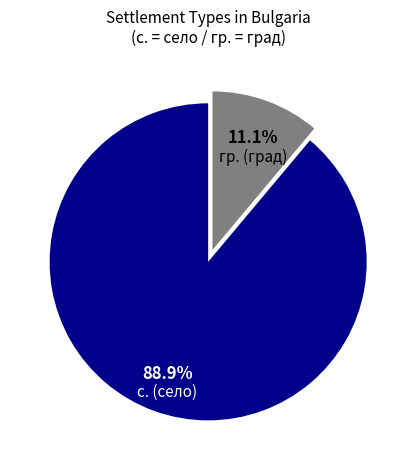

Combined, what portion of the pie is с. (село) and гр. (град)?

100.0%